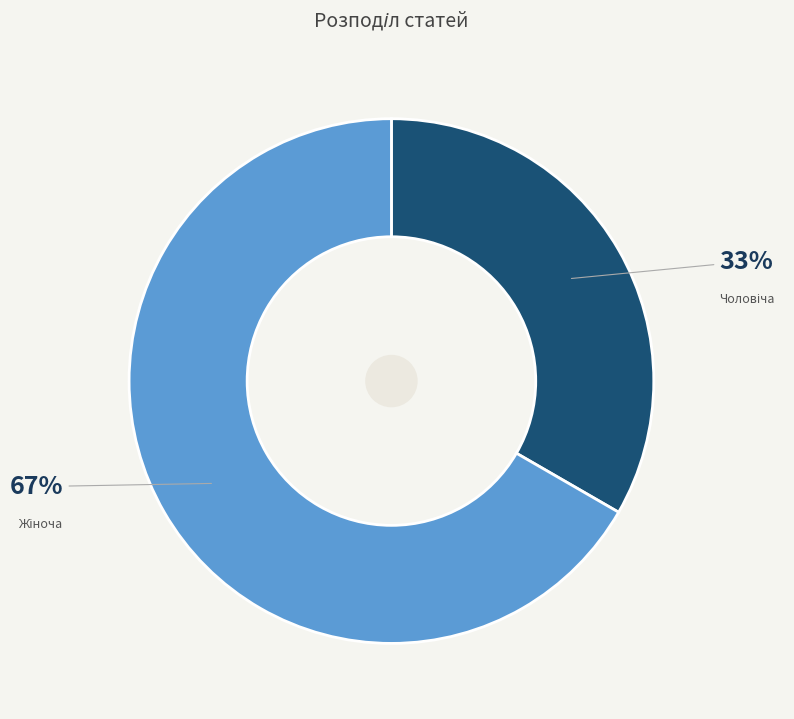

Is there a majority slice in this chart?

Yes